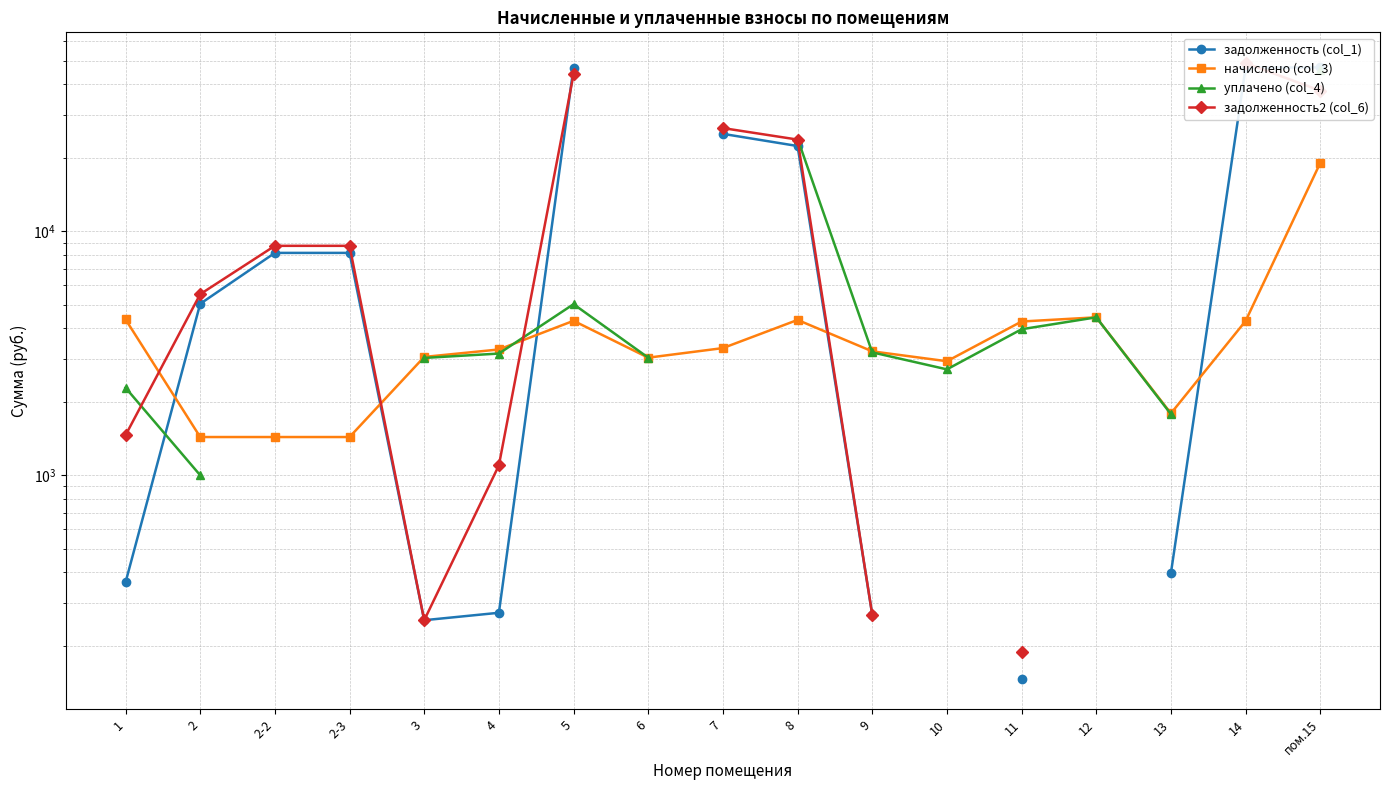

How many times do задолженность (col_1) and задолженность2 (col_6) cross each other?

2